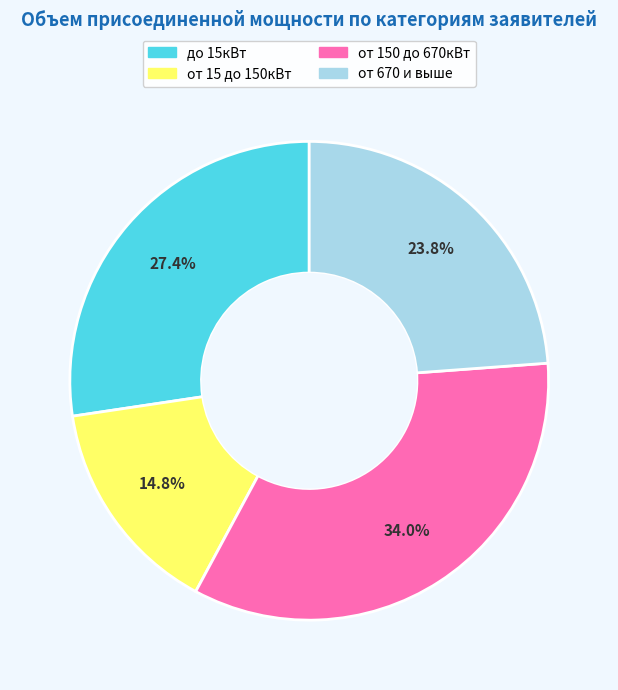

Is there any slice that represents more than half of the pie?

No